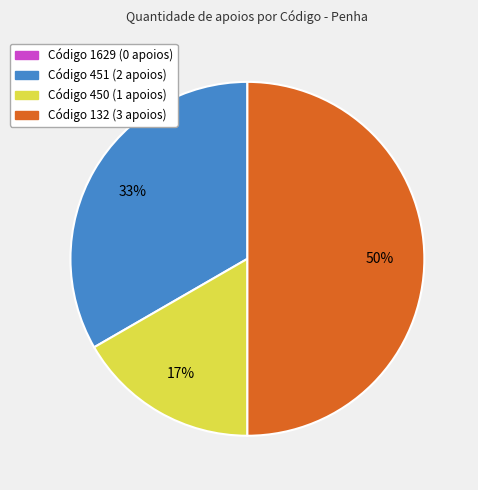

To the nearest percent, what is the average slice percentage?

33%